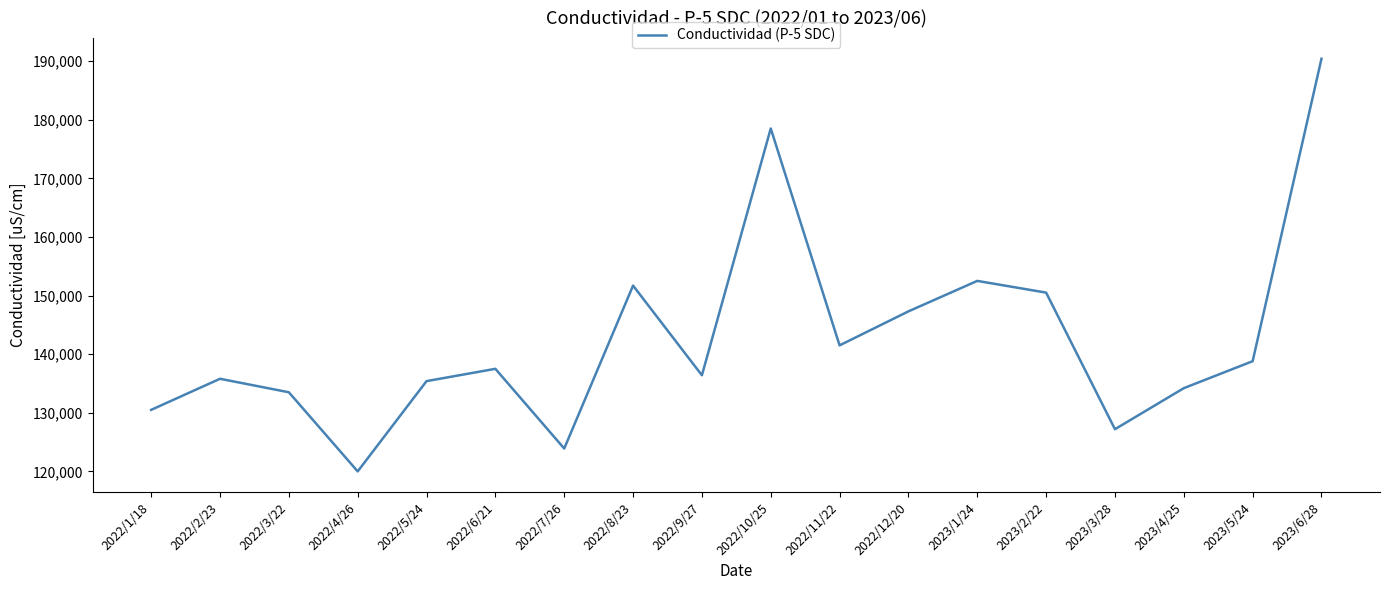

What is the smallest value displayed?

120000